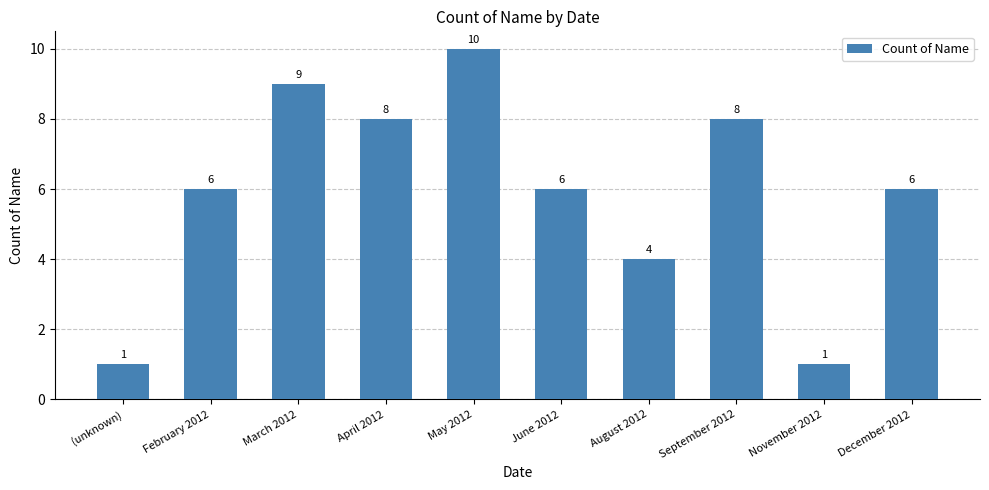

Reading left to right, extract all data points from this chart.

1	6	9	8	10	6	4	8	1	6